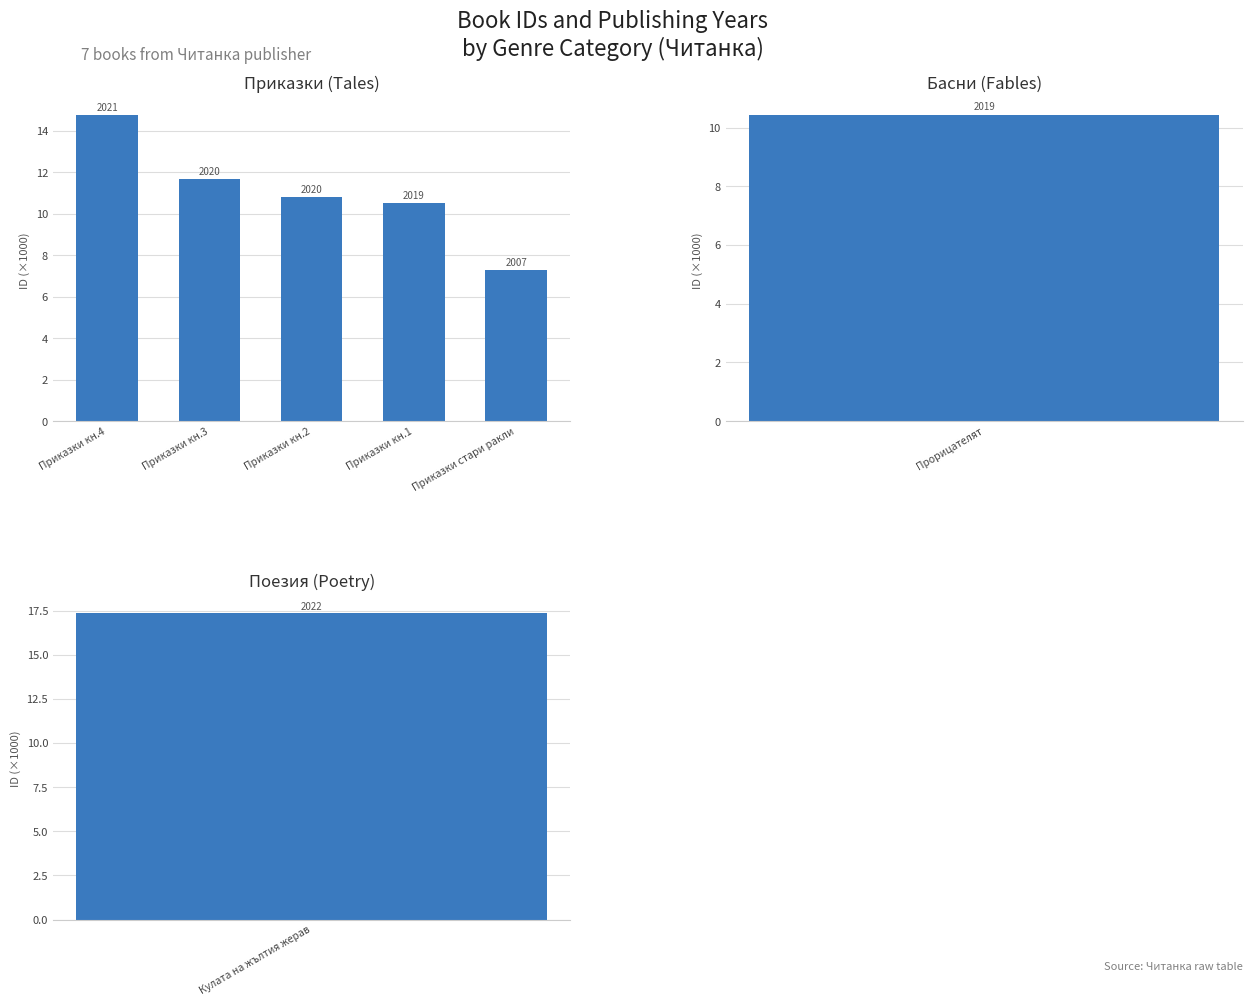

At which label does the data first exceed 10?

Приказки кн.4